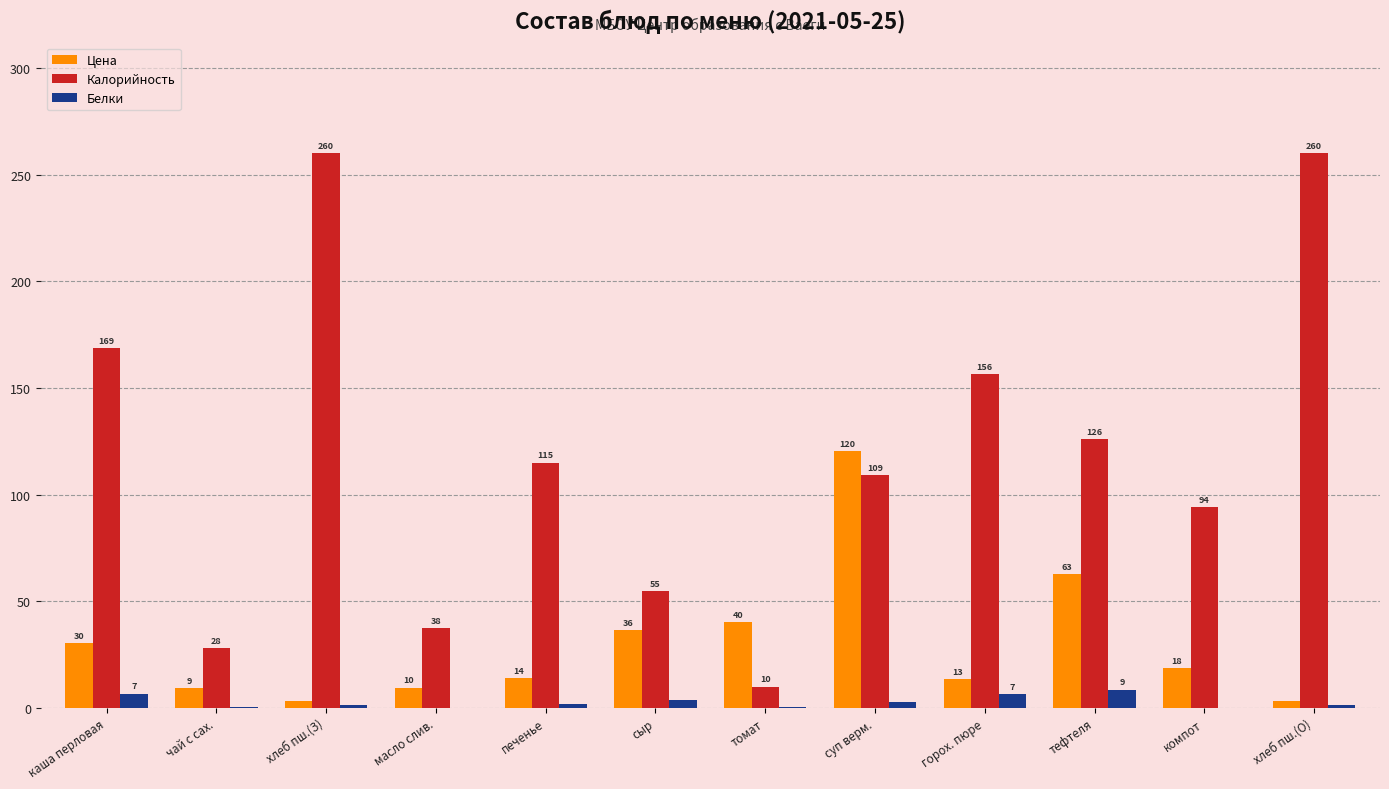

Which series has the largest total across all categories?

Калорийность